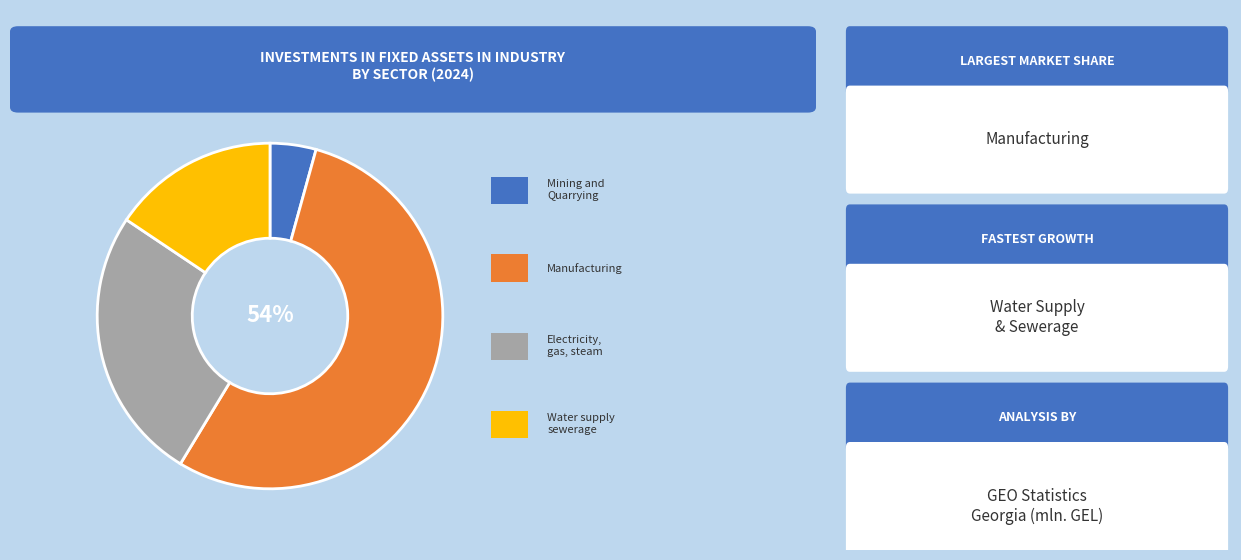

Does any single category account for the majority?

Yes